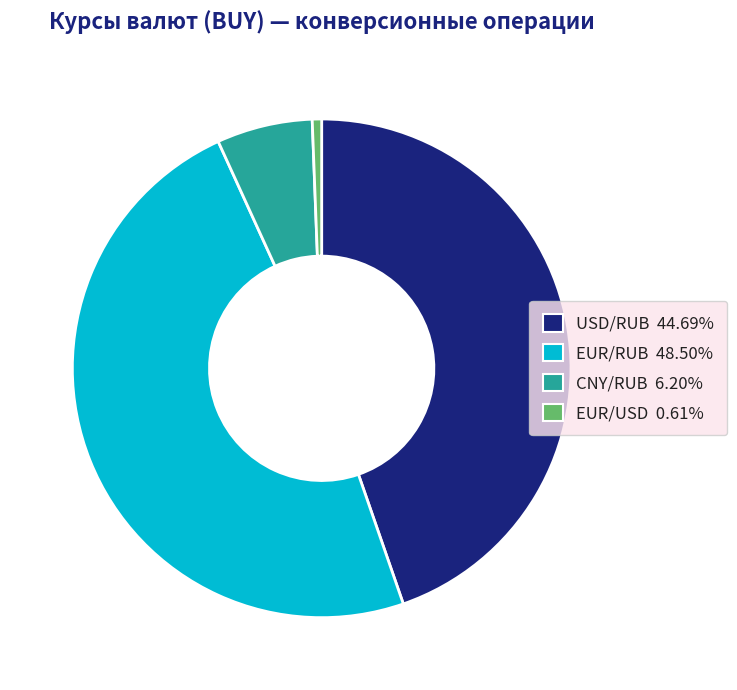

How many segments does this pie chart have?

4